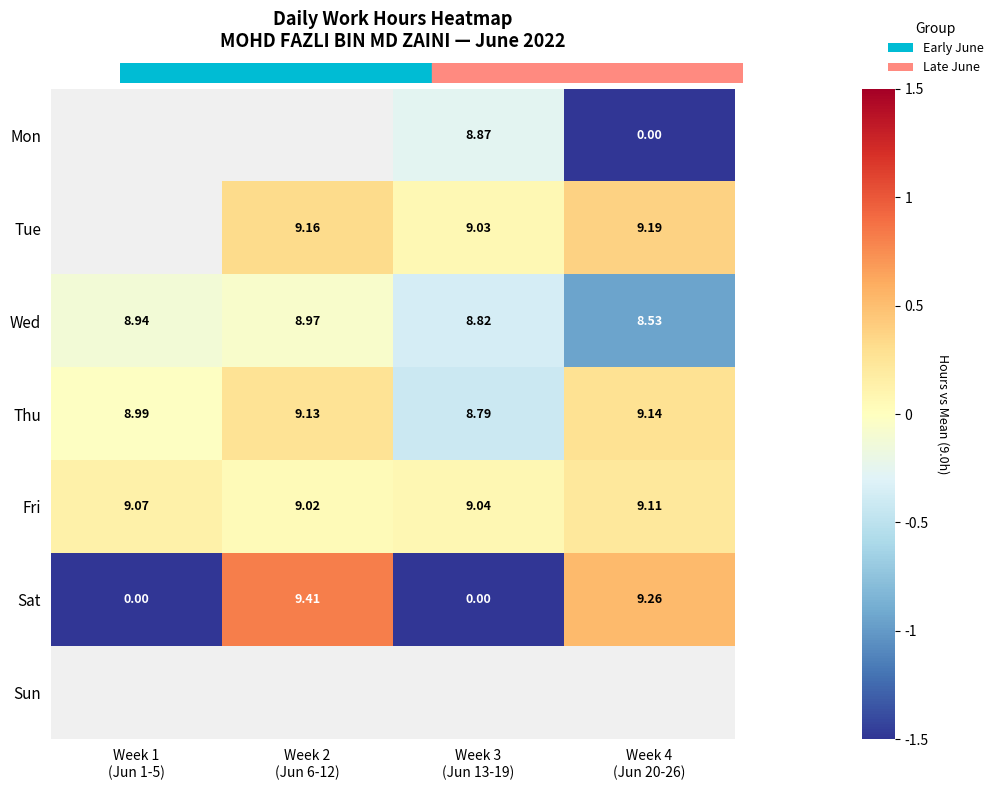

The value of Fri at Week 1 (Jun 1-5) is 0.1. True or false?

True